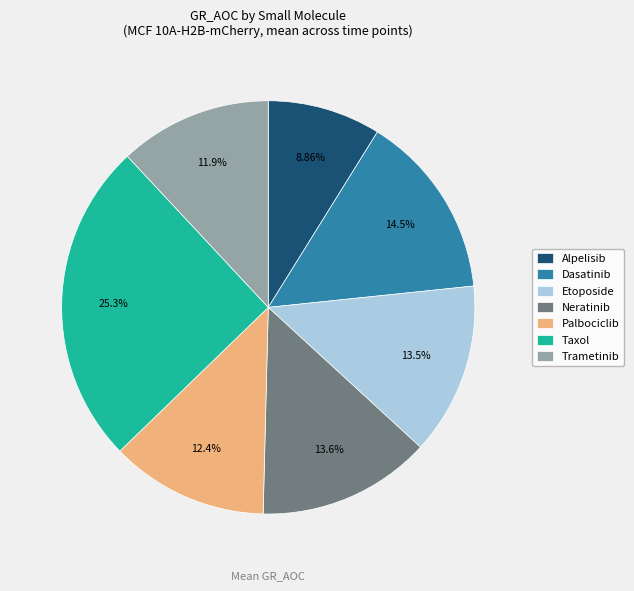

Count the number of slices in the pie.

7